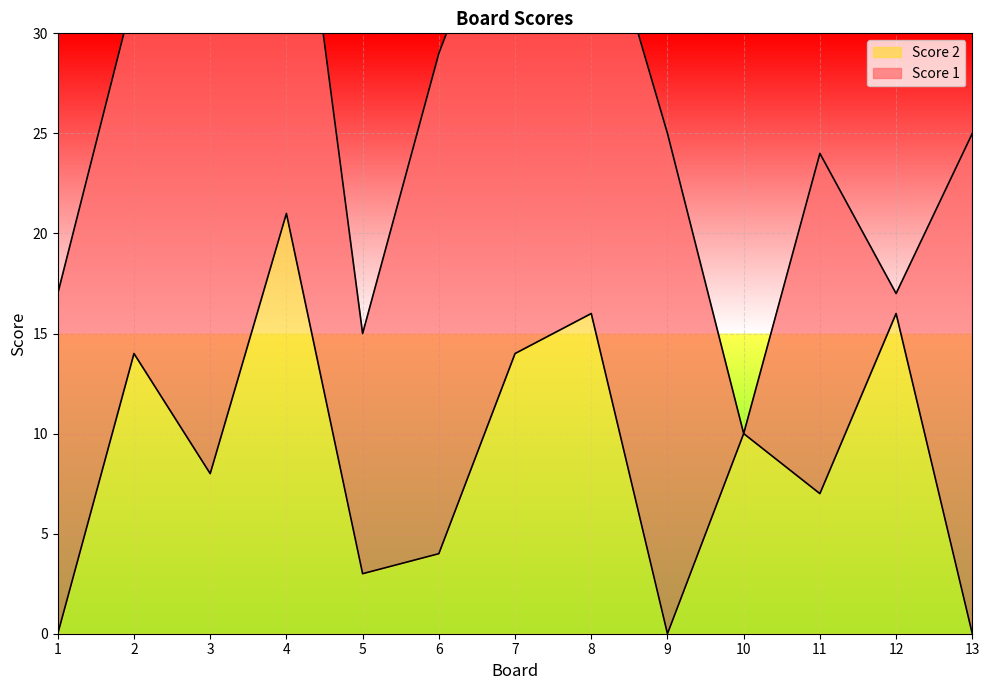

How many values exceed 8?

6